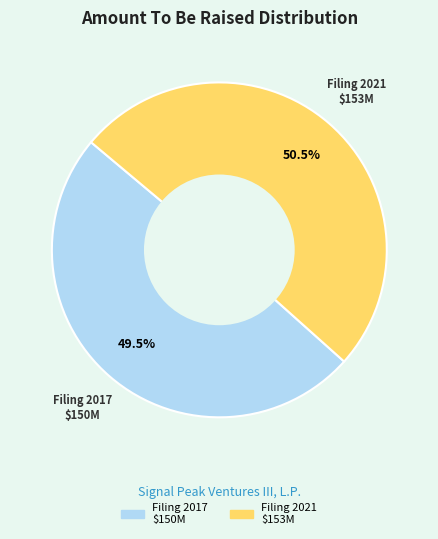

Which category accounts for the majority?

Filing 2021 $153M